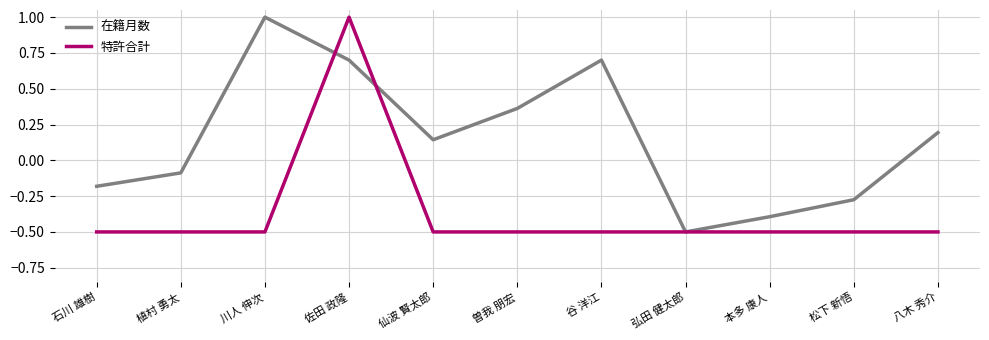

Between 植村 勇太 and 谷 洋江, which series saw the biggest shift?

在籍月数